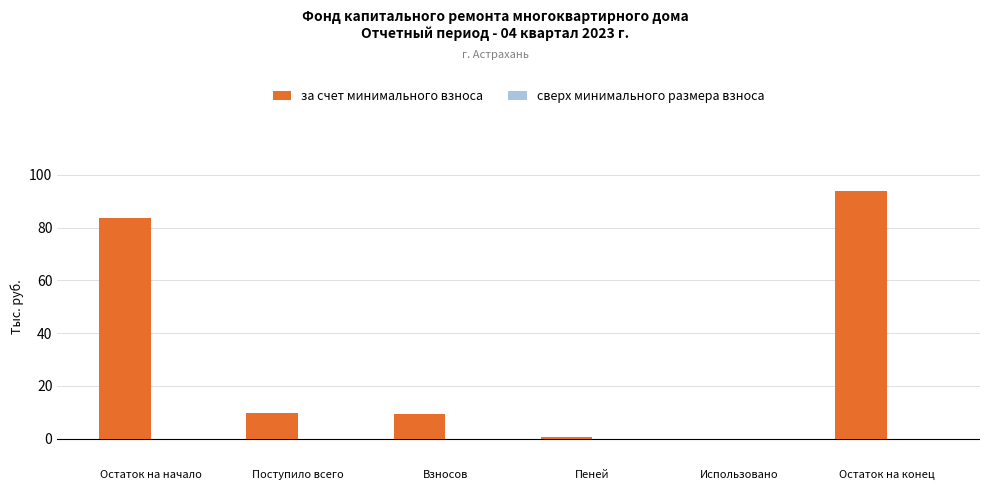

Between Остаток на начало and Использовано, which is larger?

Остаток на начало